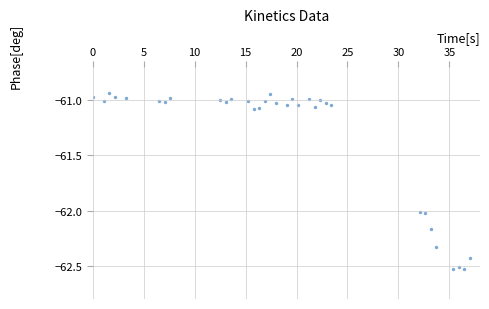

What is the range of Y values (max minus min)?

1.6